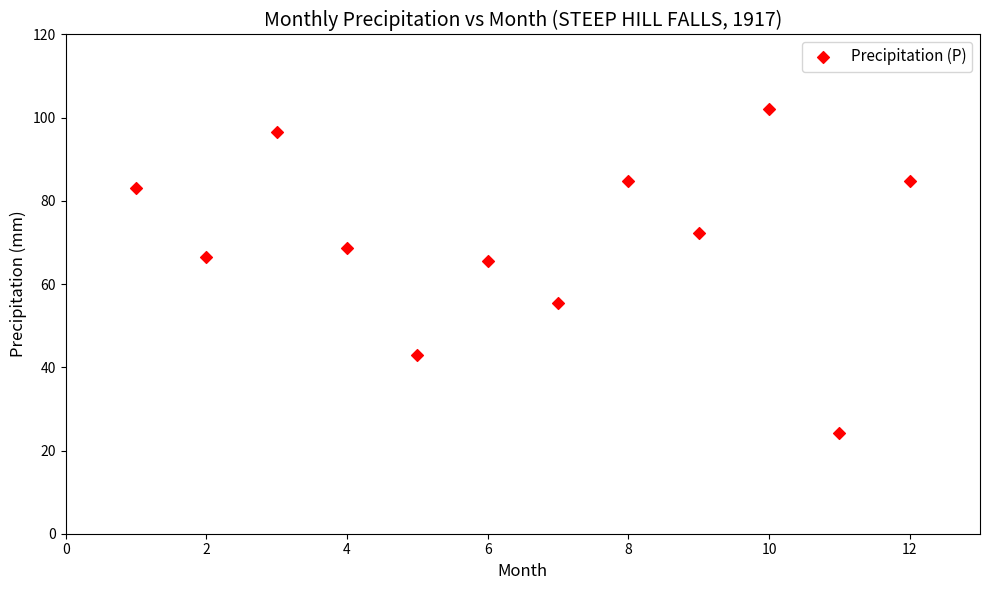

What is the range of X values (max minus min)?

11.0